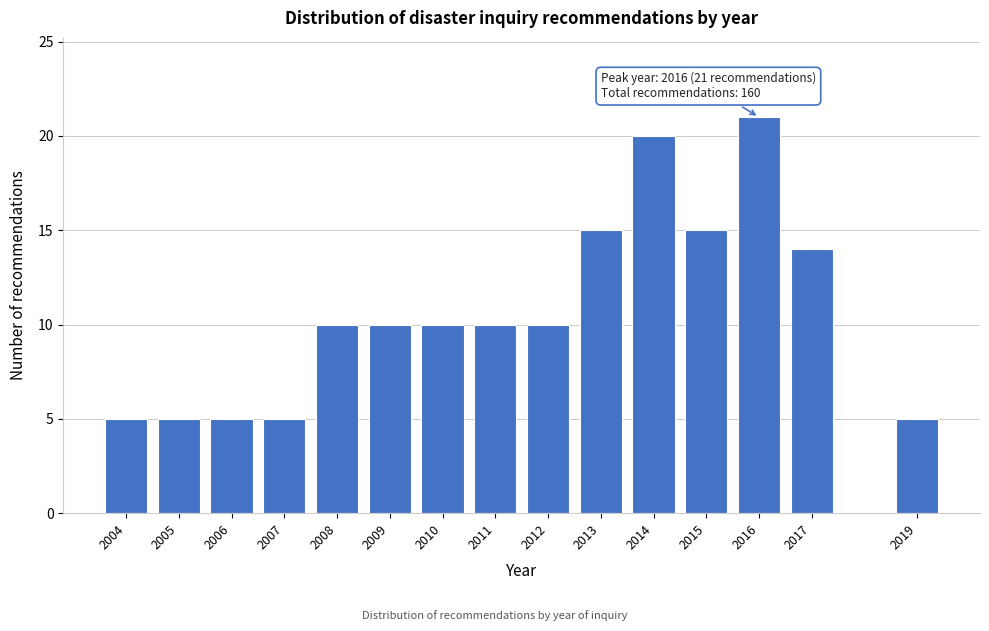

Reading right to left, extract all data points from this chart.

5	14	21	15	20	15	10	10	10	10	10	5	5	5	5